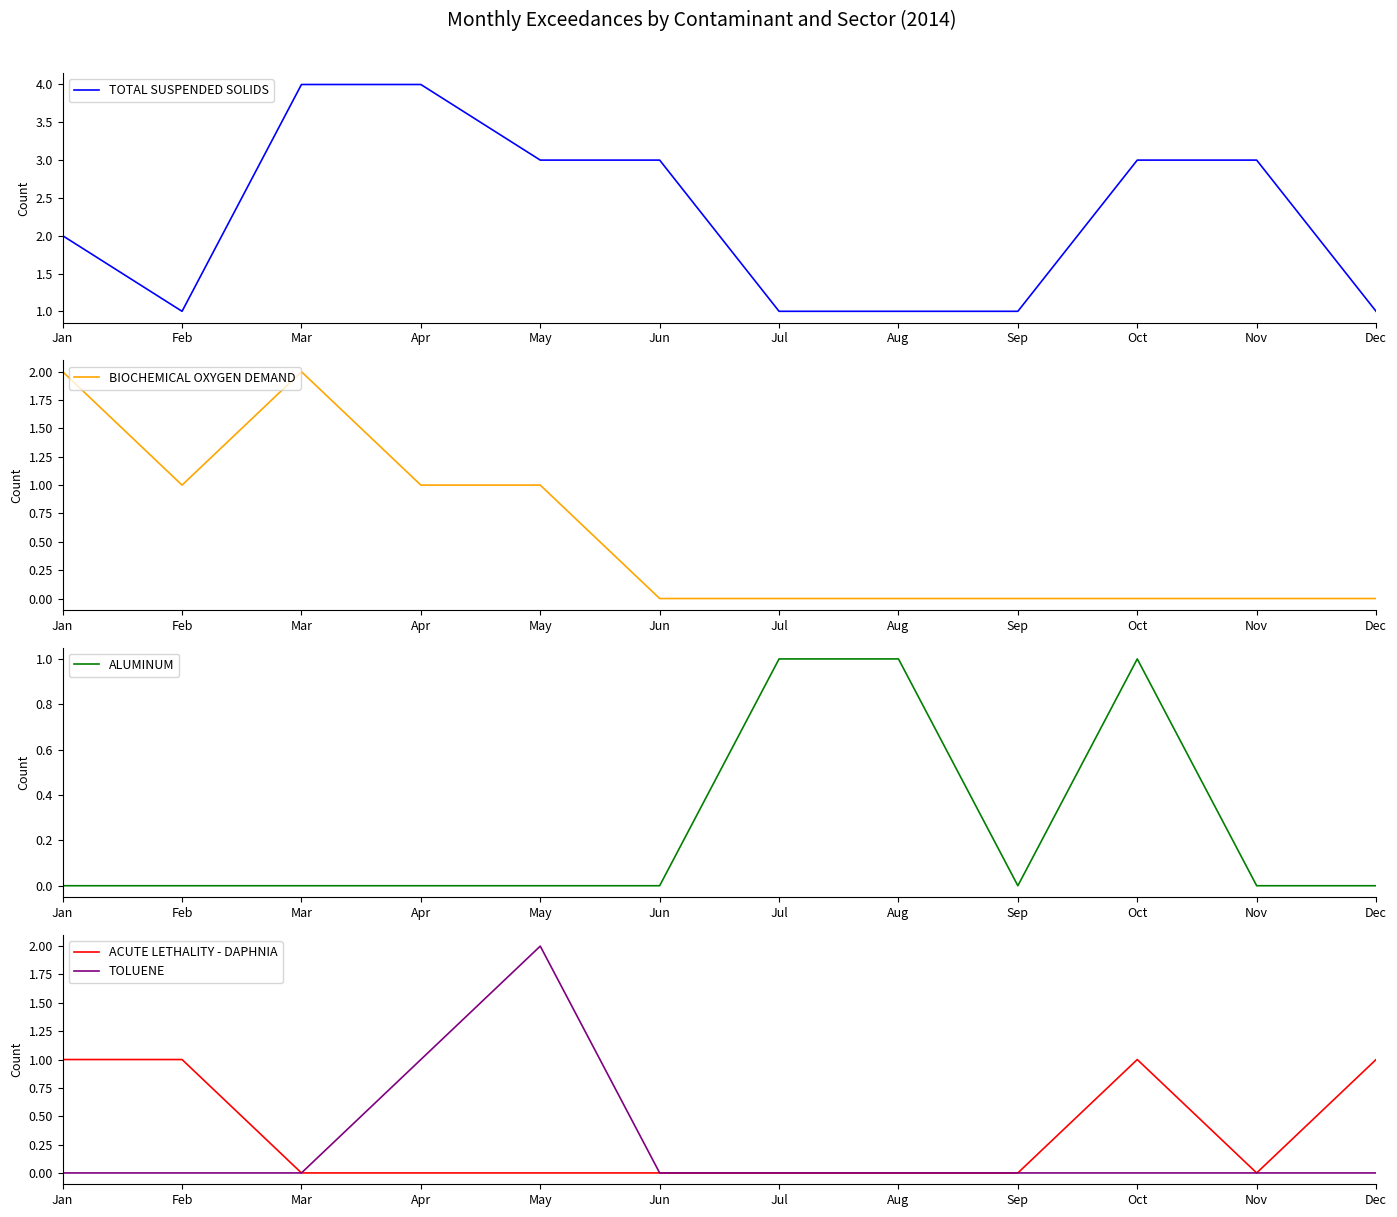

Which series has the widest spread of values?

TOTAL SUSPENDED SOLIDS